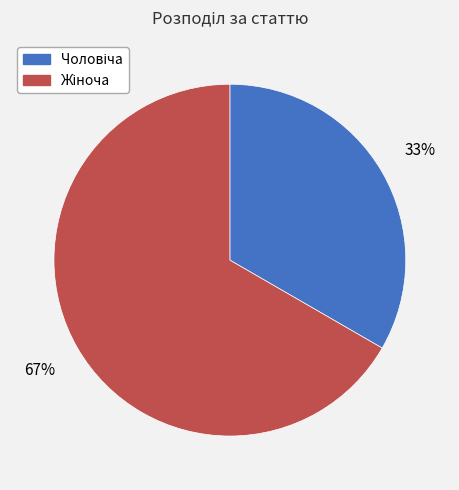

Is there any slice that represents more than half of the pie?

Yes